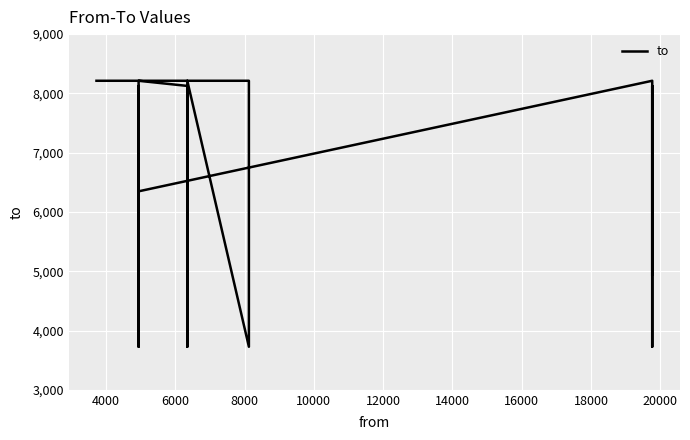

Where is the data nearest to the value 5969?

20000